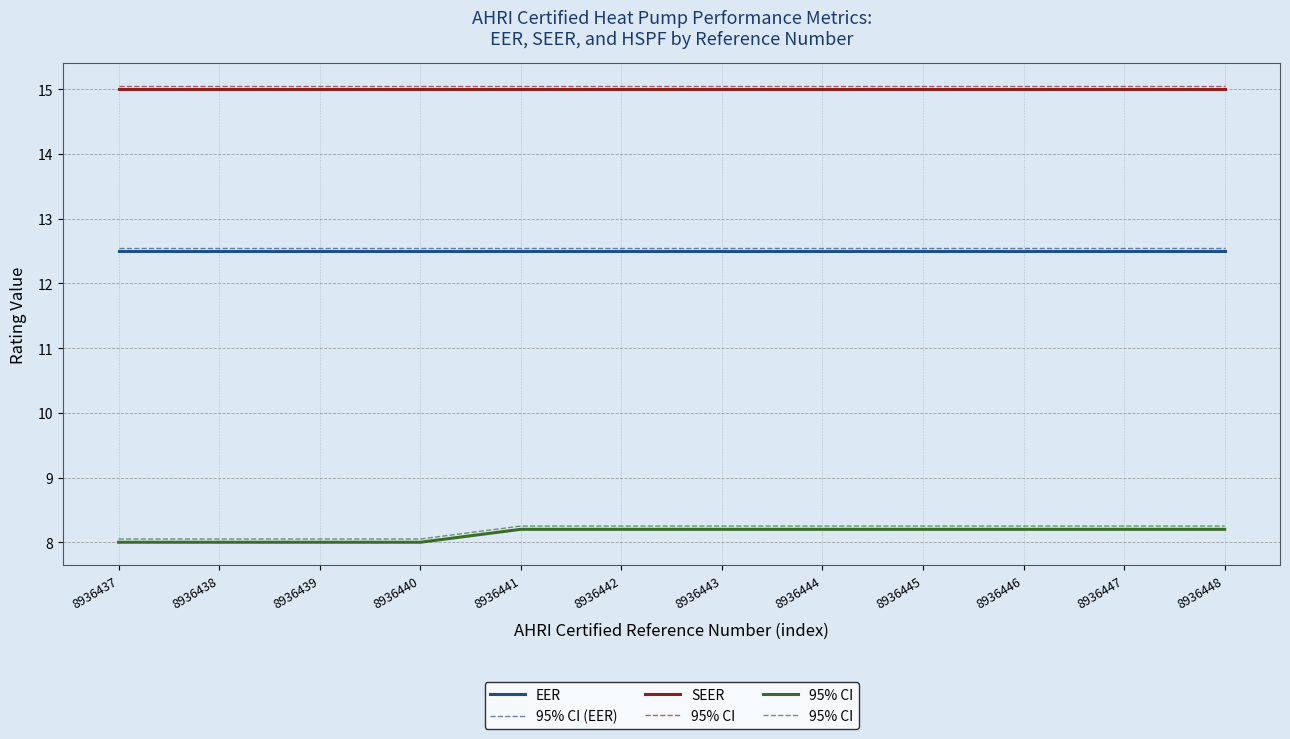

What is the minimum value shown in the chart?

8.0